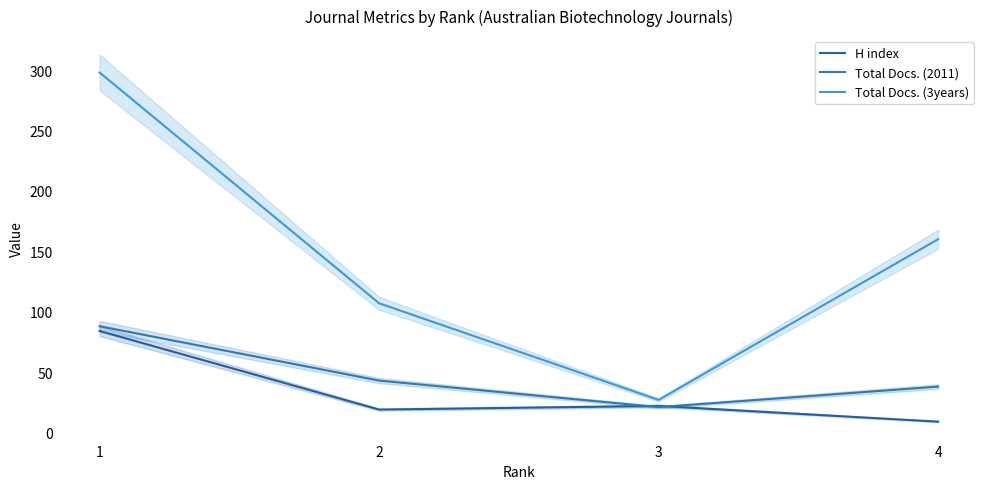

Is the value of H index at 1 greater than the value of Total Docs. (2011) at 4?

Yes